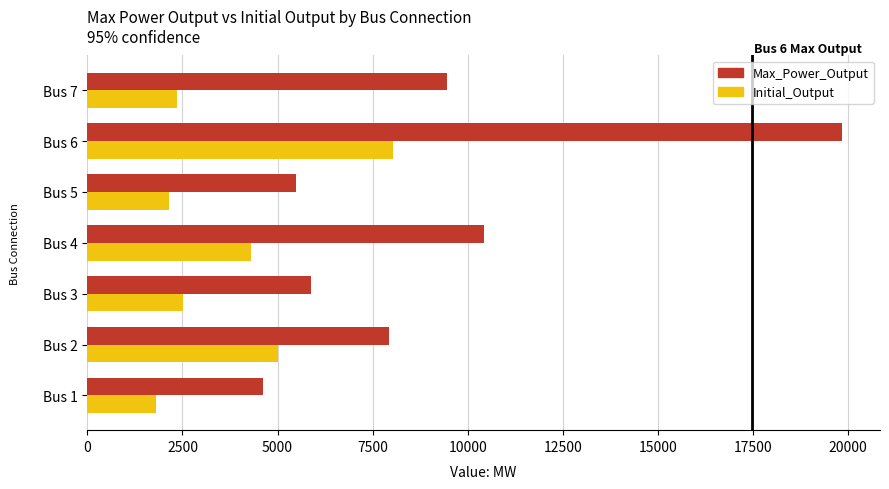

What is the sum of all Initial_Output values?

26179.5